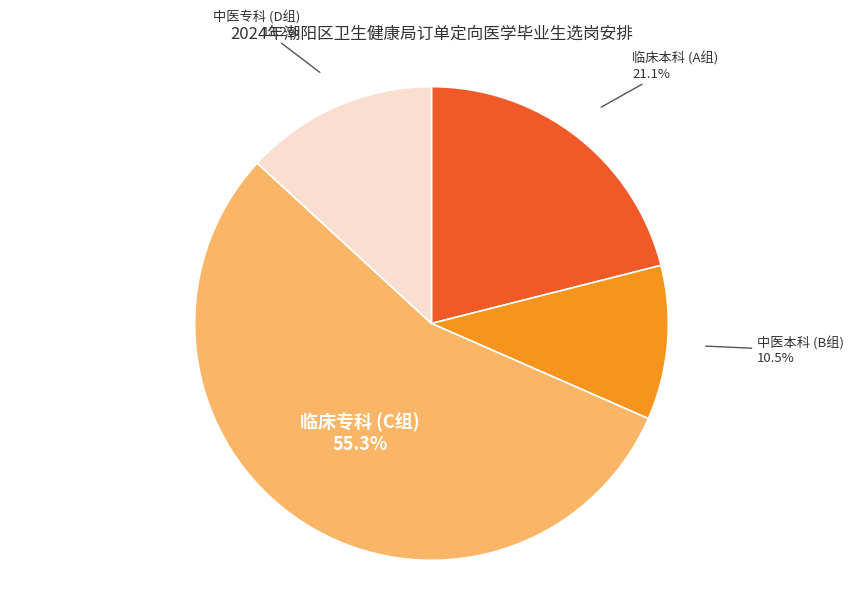

Is there a majority slice in this chart?

Yes